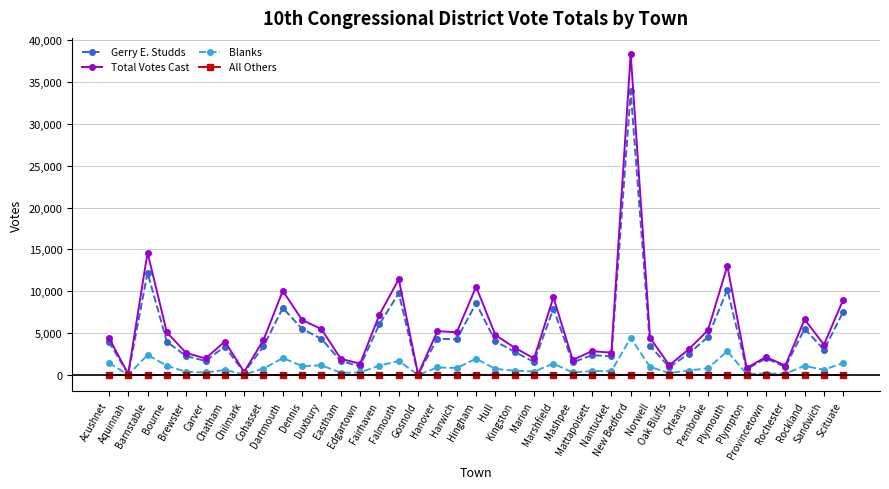

At which category does Total Votes Cast reach its first local valley?

Aquinnah